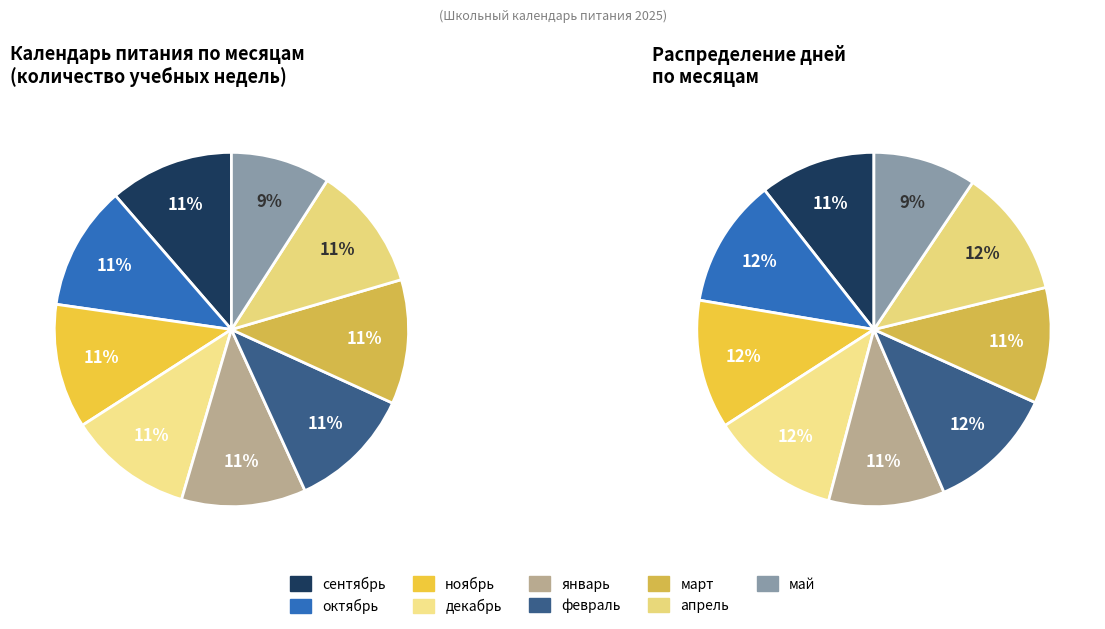

What is the smallest slice in the pie chart?

май